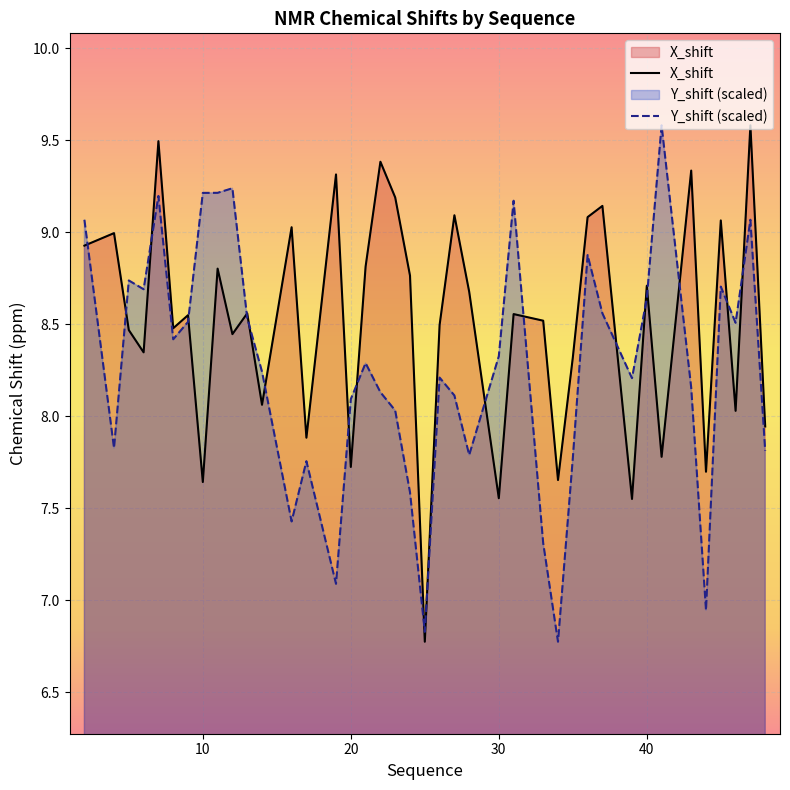

What is the average value of the Y_shift series?

8.3